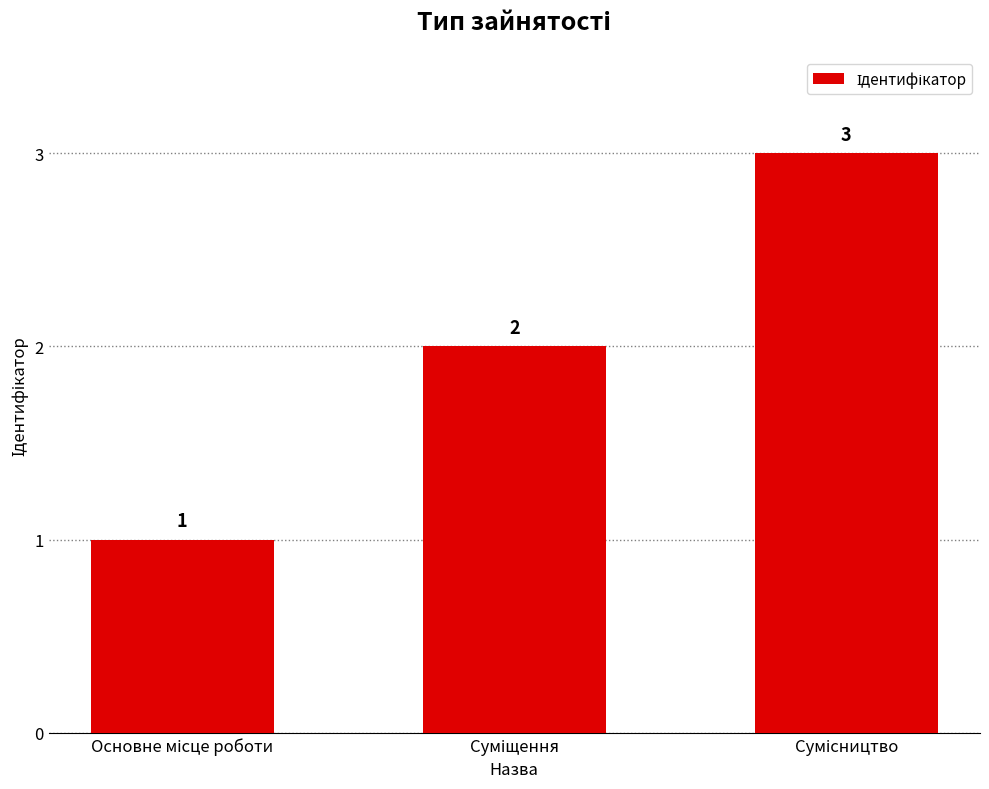

What is the maximum value shown in the chart?

3